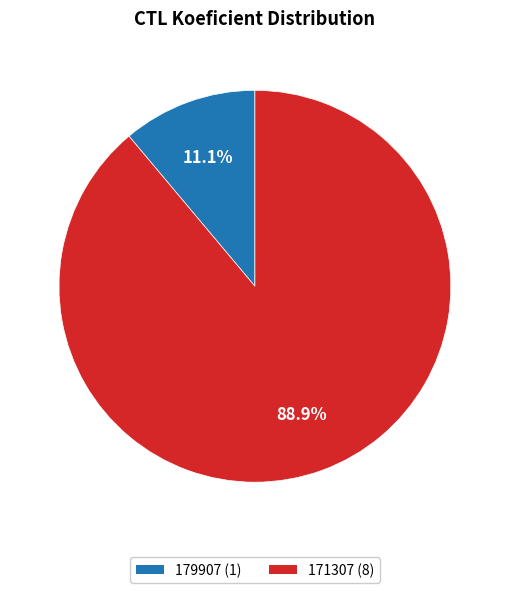

True or false: 171307 accounts for 99% of the total.

False